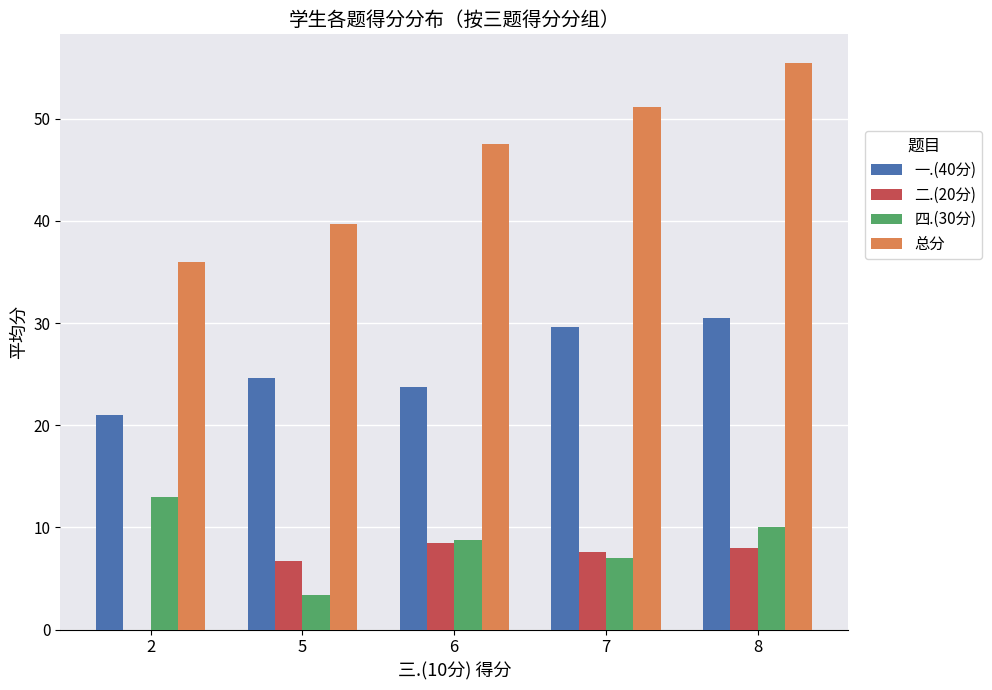

The value of 四.(30分) at 8 is 15.4. True or false?

False